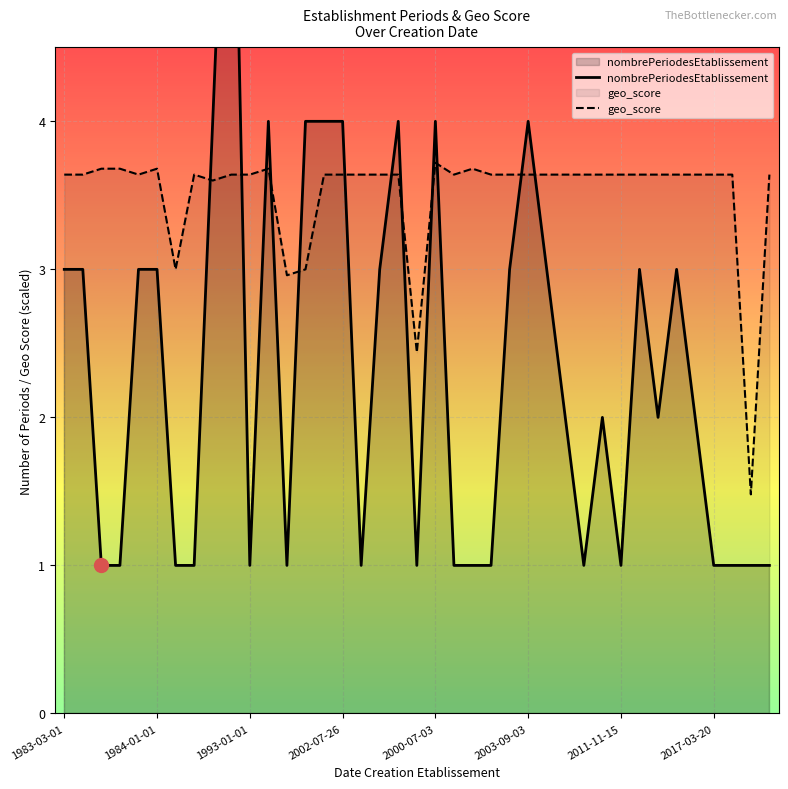

Where does the geo_score series first go above 3?

1983-03-01